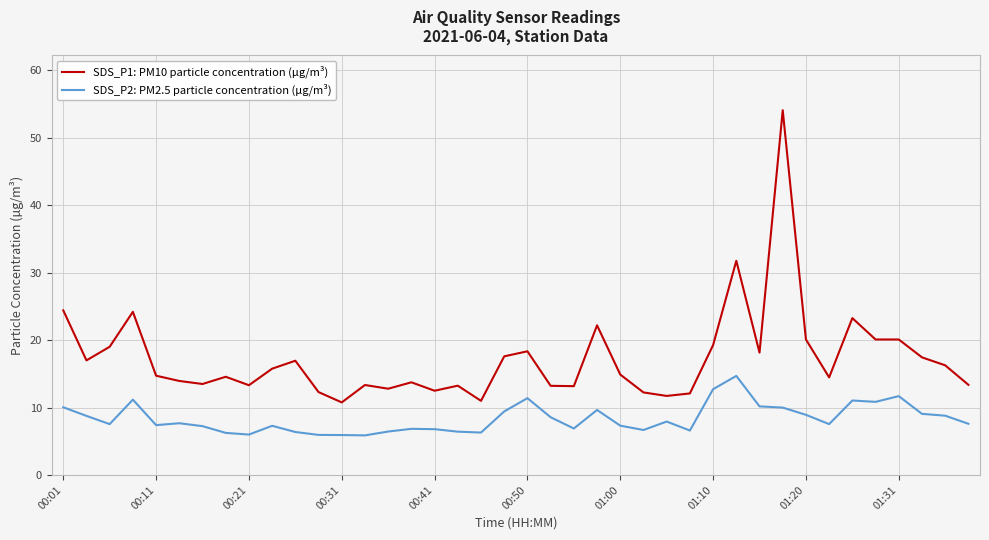

Rank the series by their maximum value, from lowest to highest.

SDS_P2: PM2.5 particle concentration (µg/m³), SDS_P1: PM10 particle concentration (µg/m³)